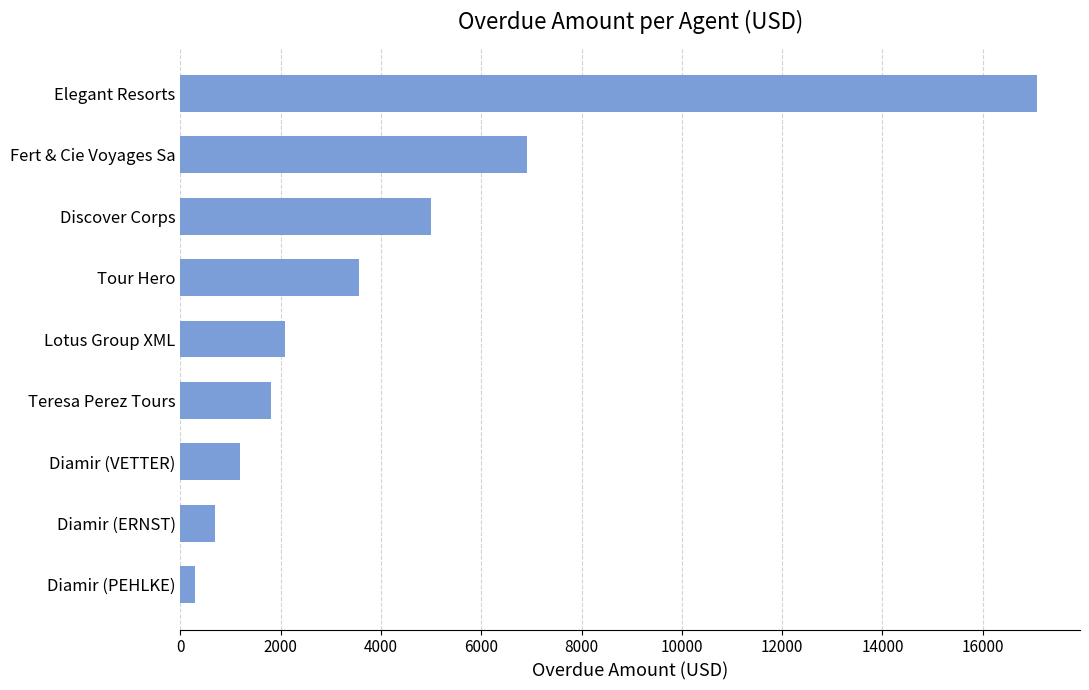

What is the difference between the maximum and minimum values?

16793.0